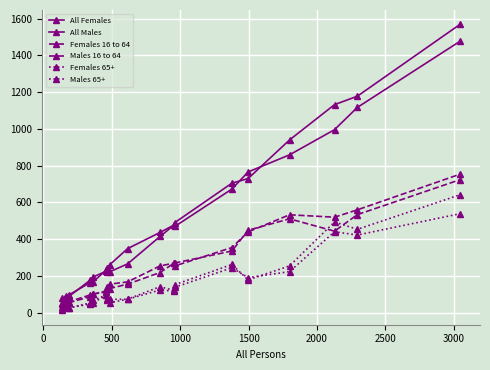

True or false: Males 16 to 64 has more than 1 interior local peaks.

True